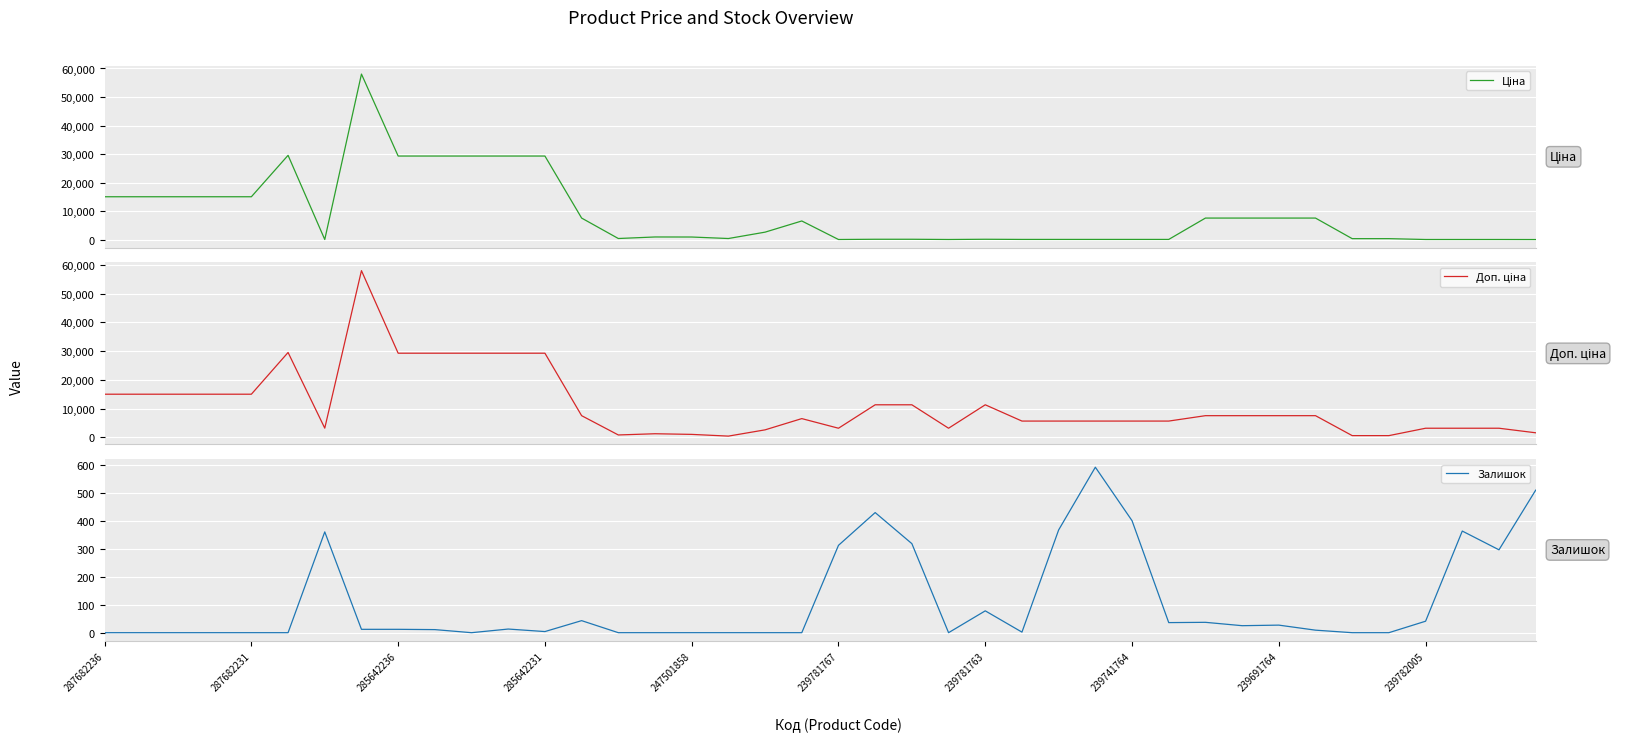

True or false: Залишок and Доп. ціна cross at least once.

False